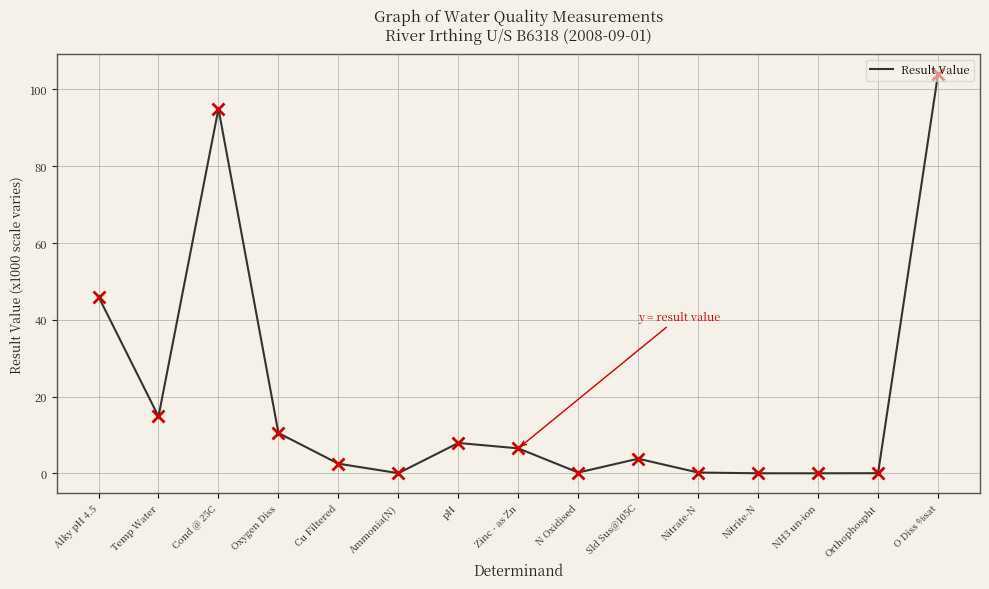

What is the maximum value shown in the chart?

104.0